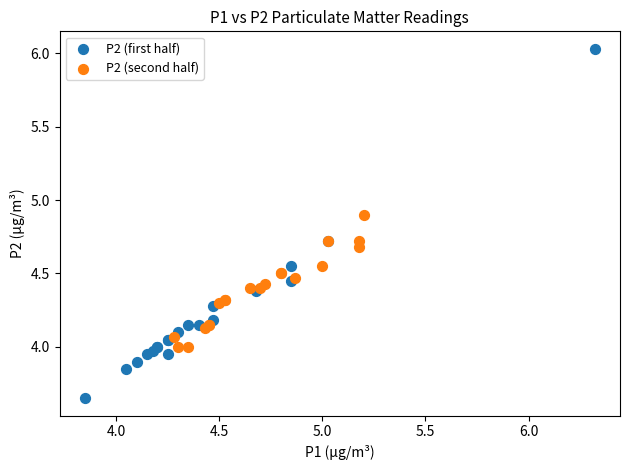

Which series reaches the minimum Y coordinate?

P2 (first half)